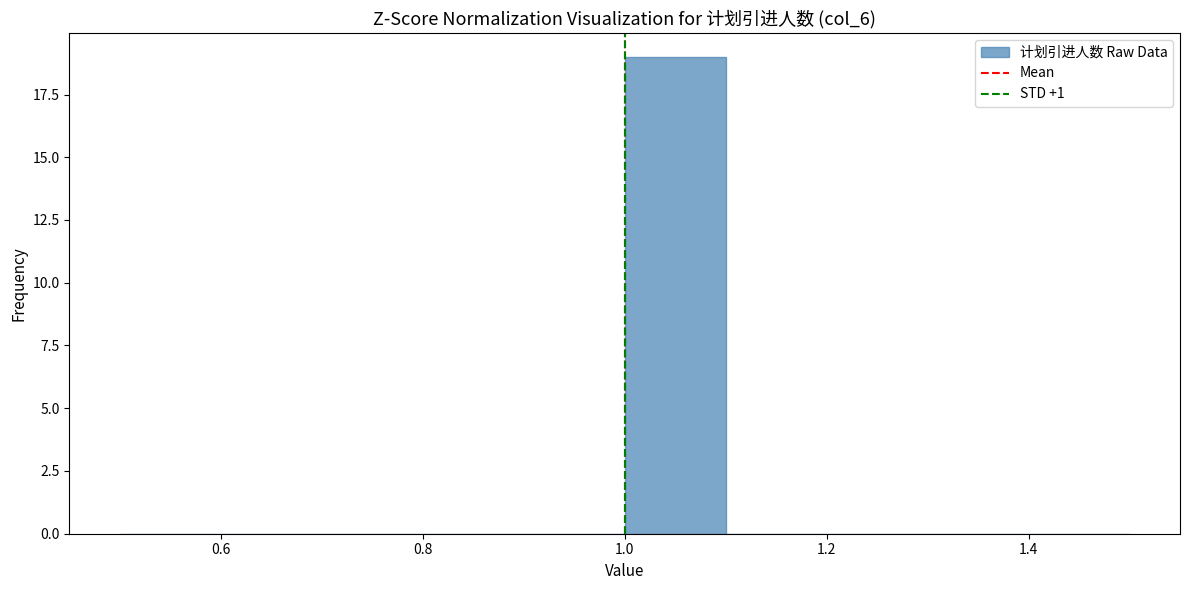

What is the height of the bar covering 1.0 to 1.1 on the x-axis? The values are not printed on the chart, so give them approximately, as read against the axis.

19